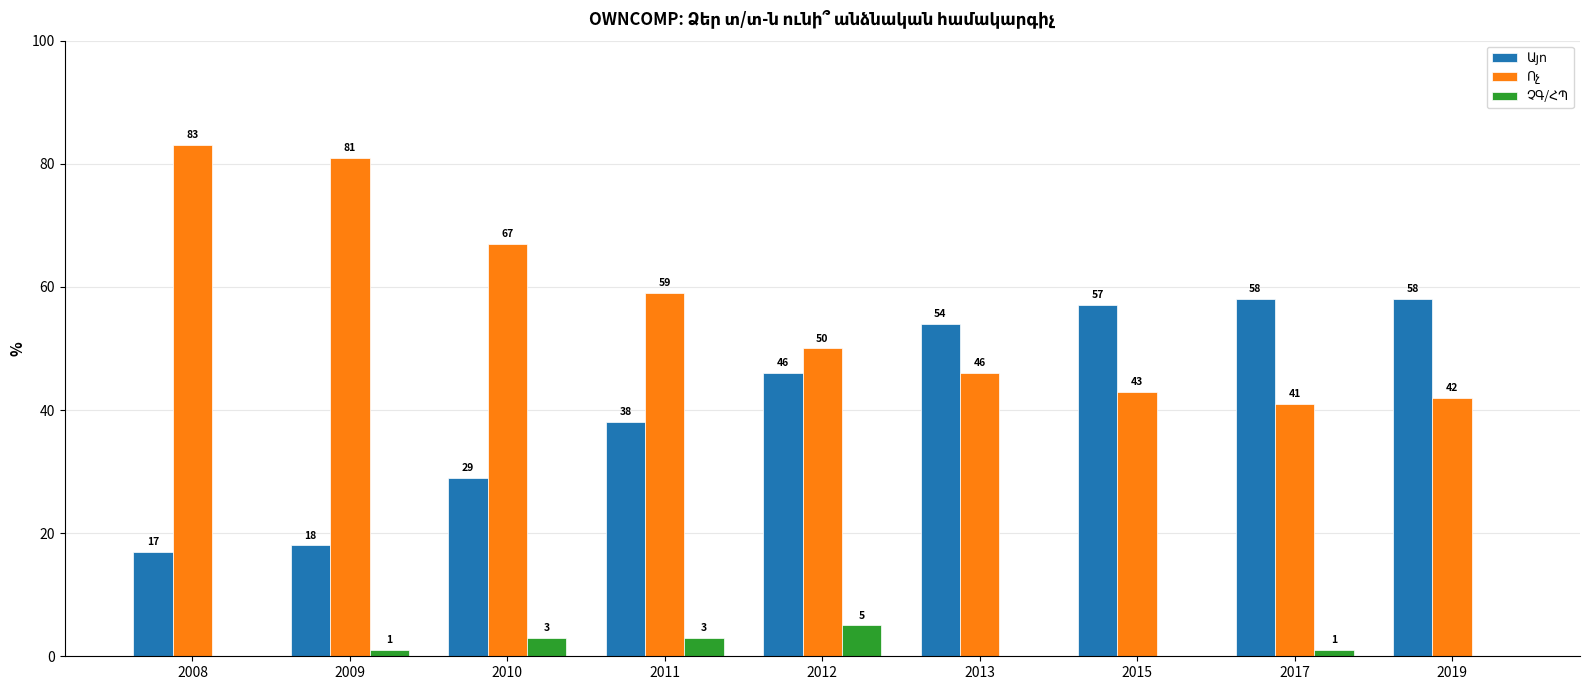

What is the total value across all series at 2008?

100